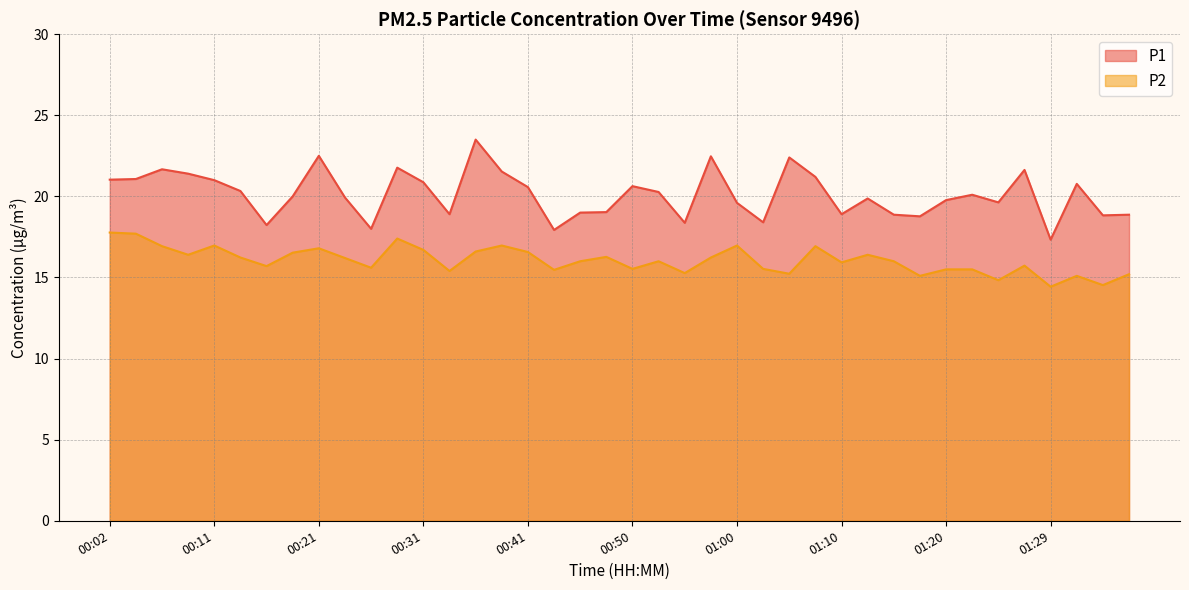

What is the spread (max minus min) of values at 01:27?

5.9